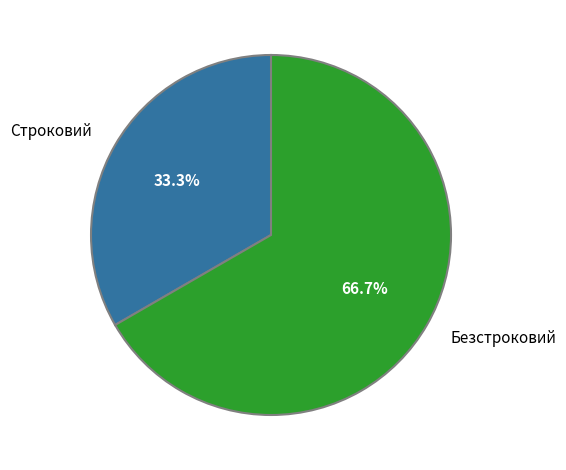

To the nearest percent, what portion does Строковий represent?

33%